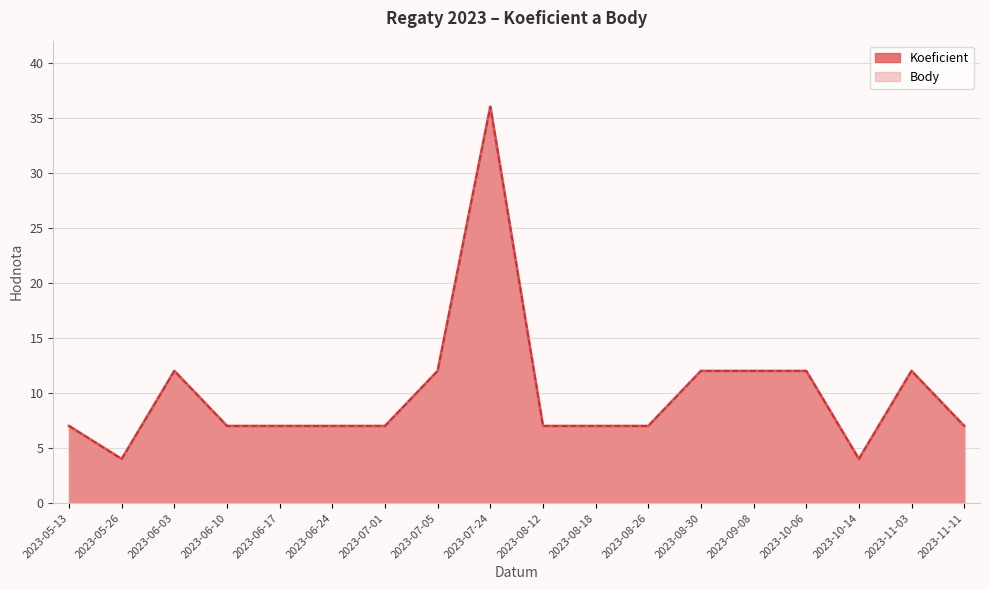

Where is the first local maximum for Body?

2023-06-03